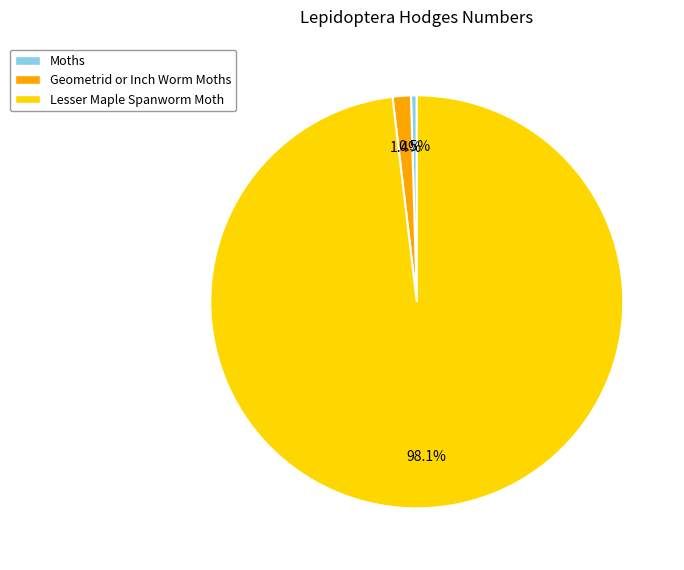

Is the sum of Moths and Geometrid or Inch Worm Moths greater than half?

No